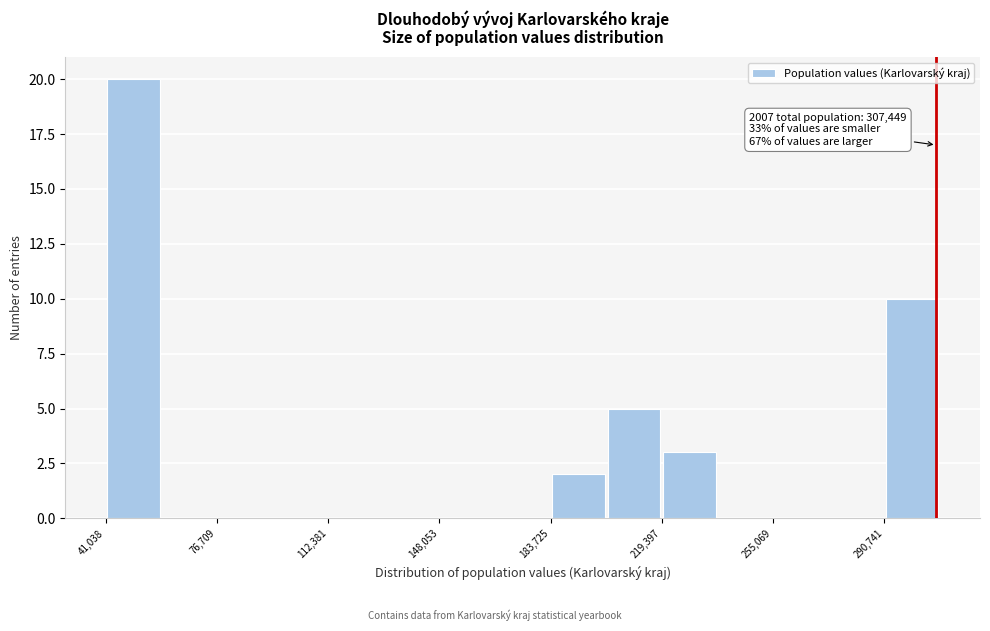

Around what value on the x-axis is the tallest bar? Give the approximate position of its centre, as read against the axis.

50000